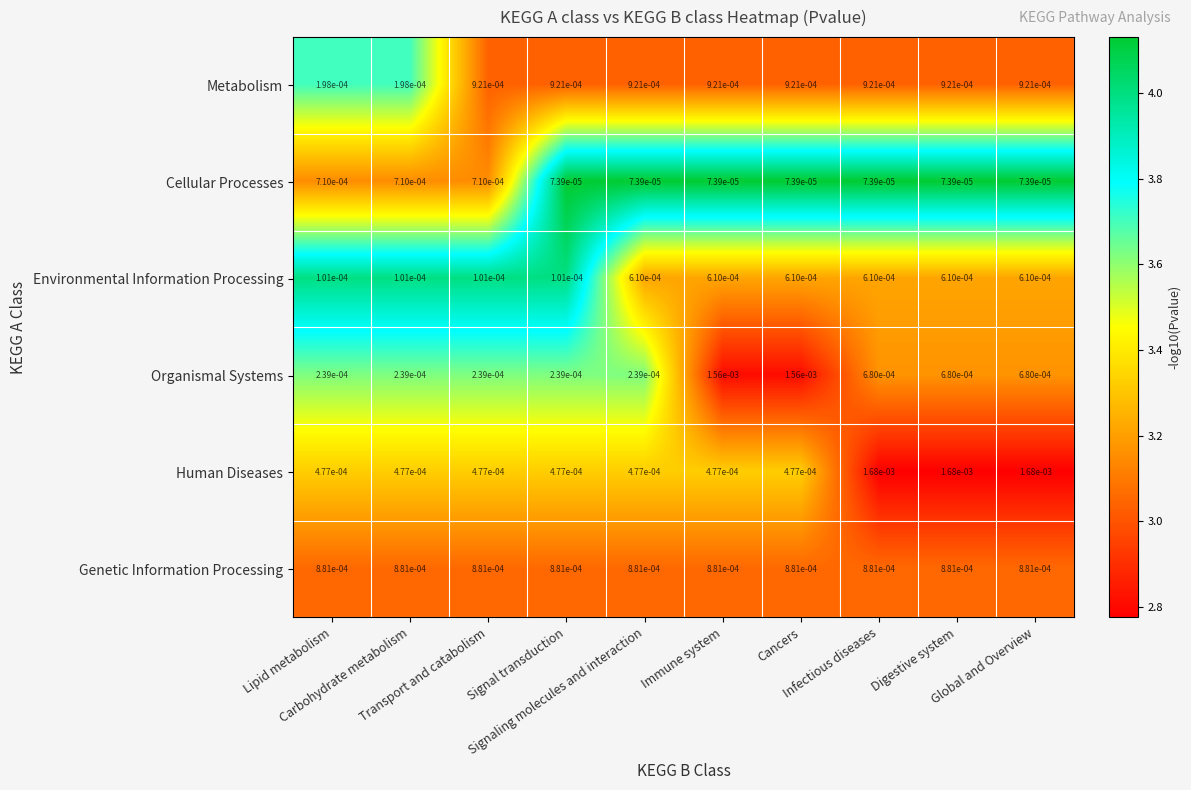

Which series has the largest total across all categories?

Genetic Information Processing